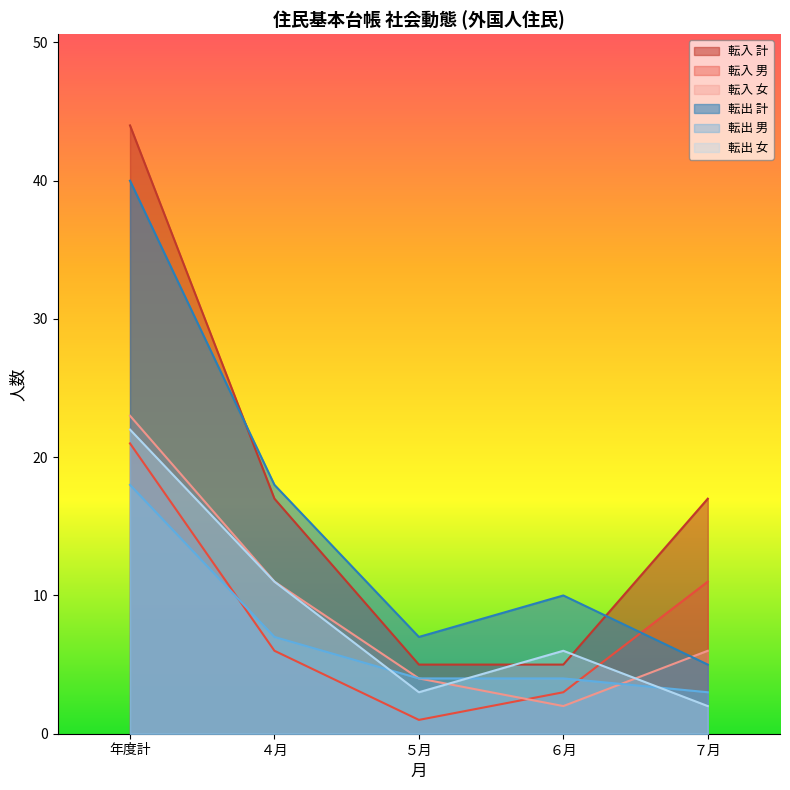

What is the difference between the highest and lowest values at ７月?

15